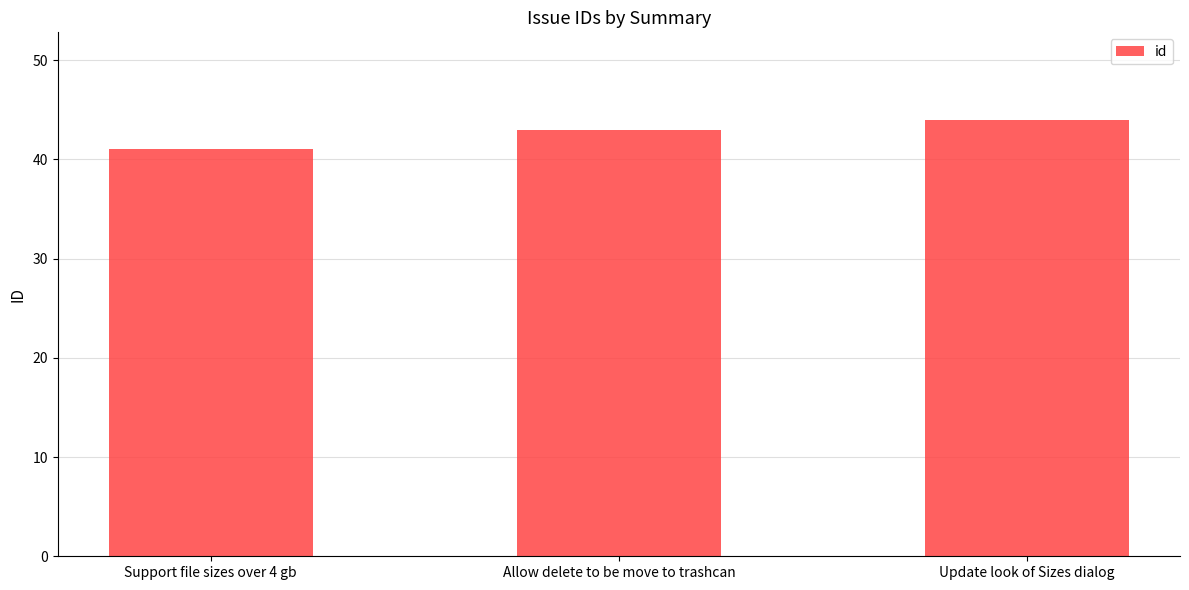

How many categories are shown in the chart?

3